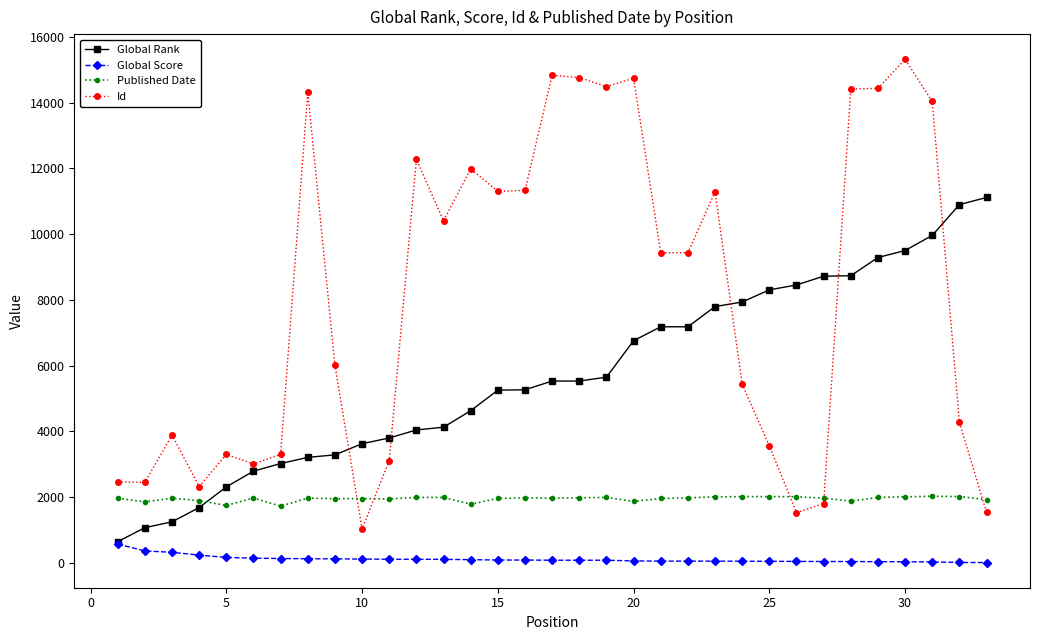

Which series has the widest spread of values?

Id